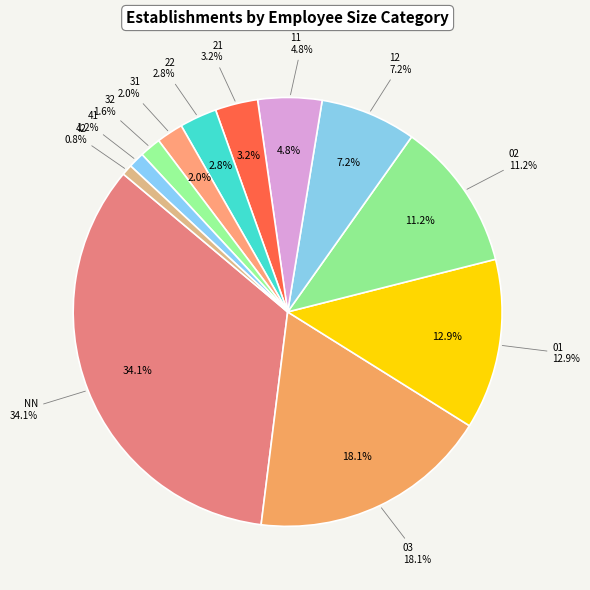

What is the ratio of the value at 11 to the value at 03?

0.3